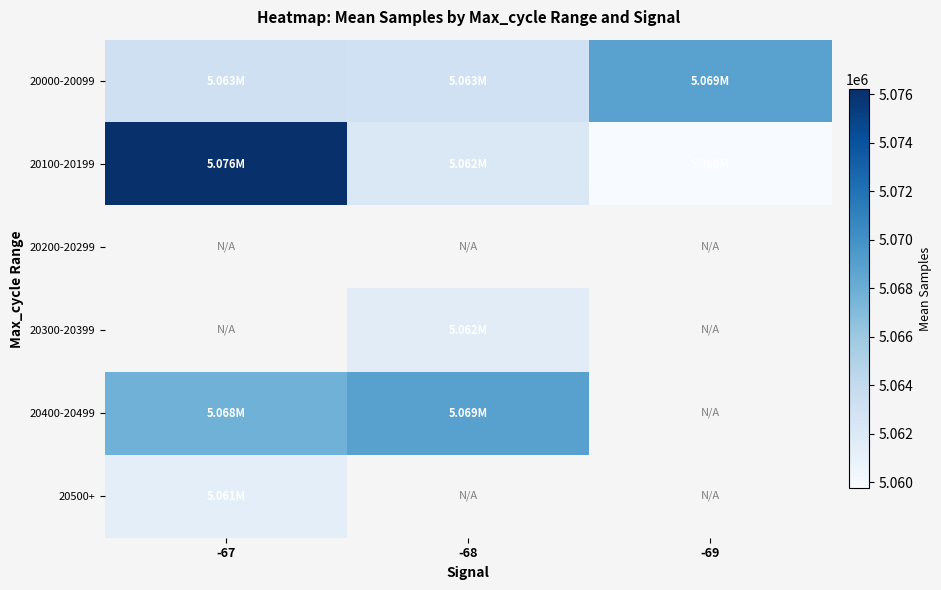

Which label corresponds to the largest value in the chart?

-67